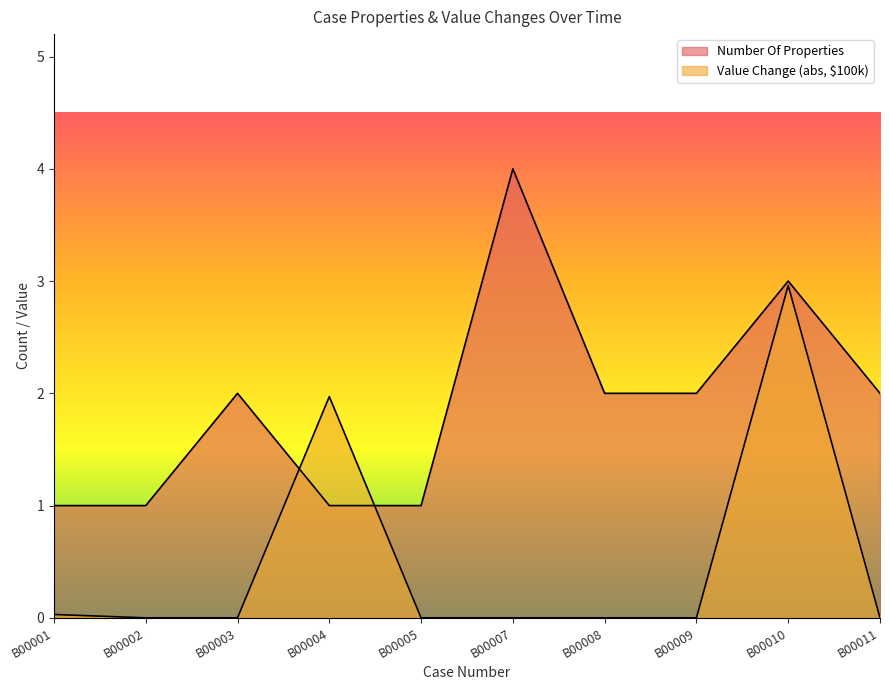

Between B00002 and B00008, which series saw the biggest shift?

Number Of Properties